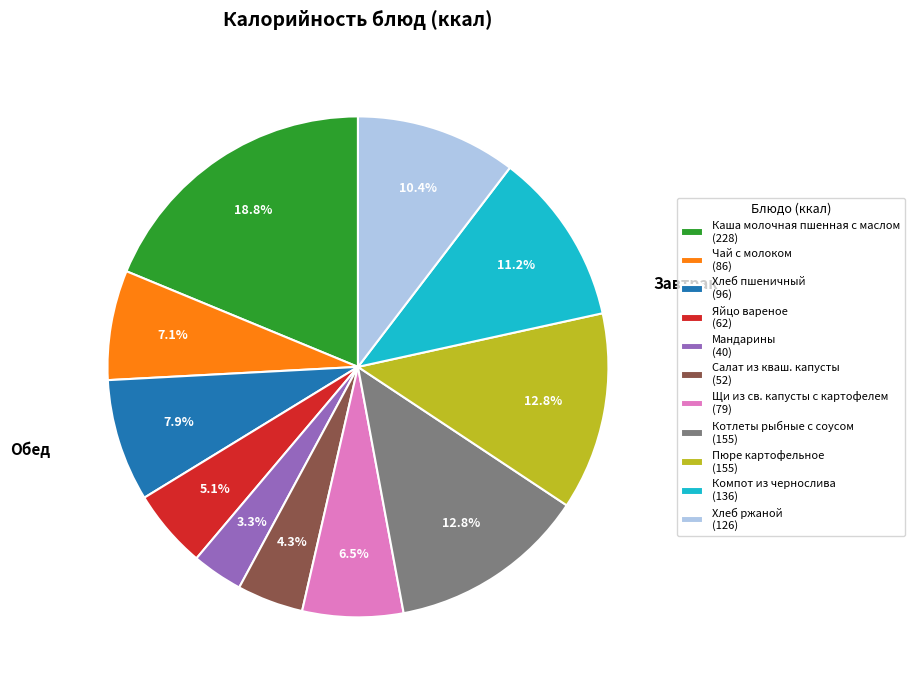

What is the largest slice in the pie chart?

Каша молочная пшенная с маслом